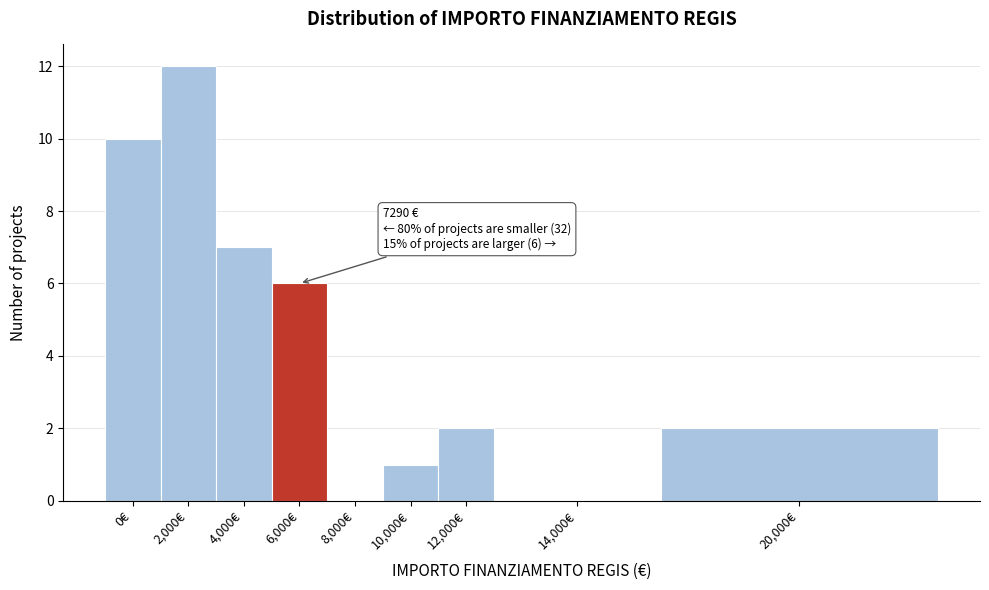

Reading left to right, list all the values displayed in this chart.

0€=10	2,000€=12	4,000€=7	6,000€=6	8,000€=0	10,000€=1	12,000€=2	14,000€=0	20,000€=2